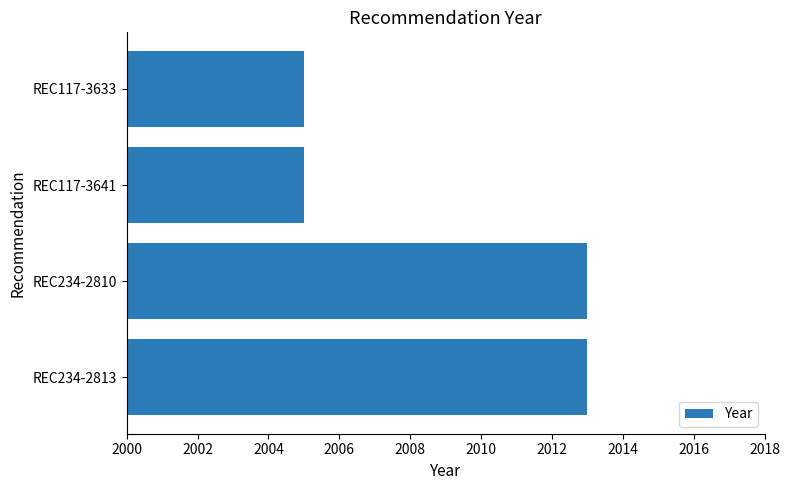

Is it true that the value at REC117-3633 is 3144?

False